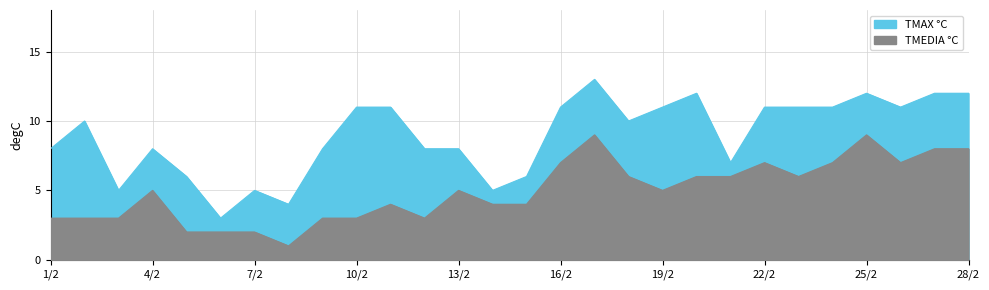

How many categories are shown in the chart?

28